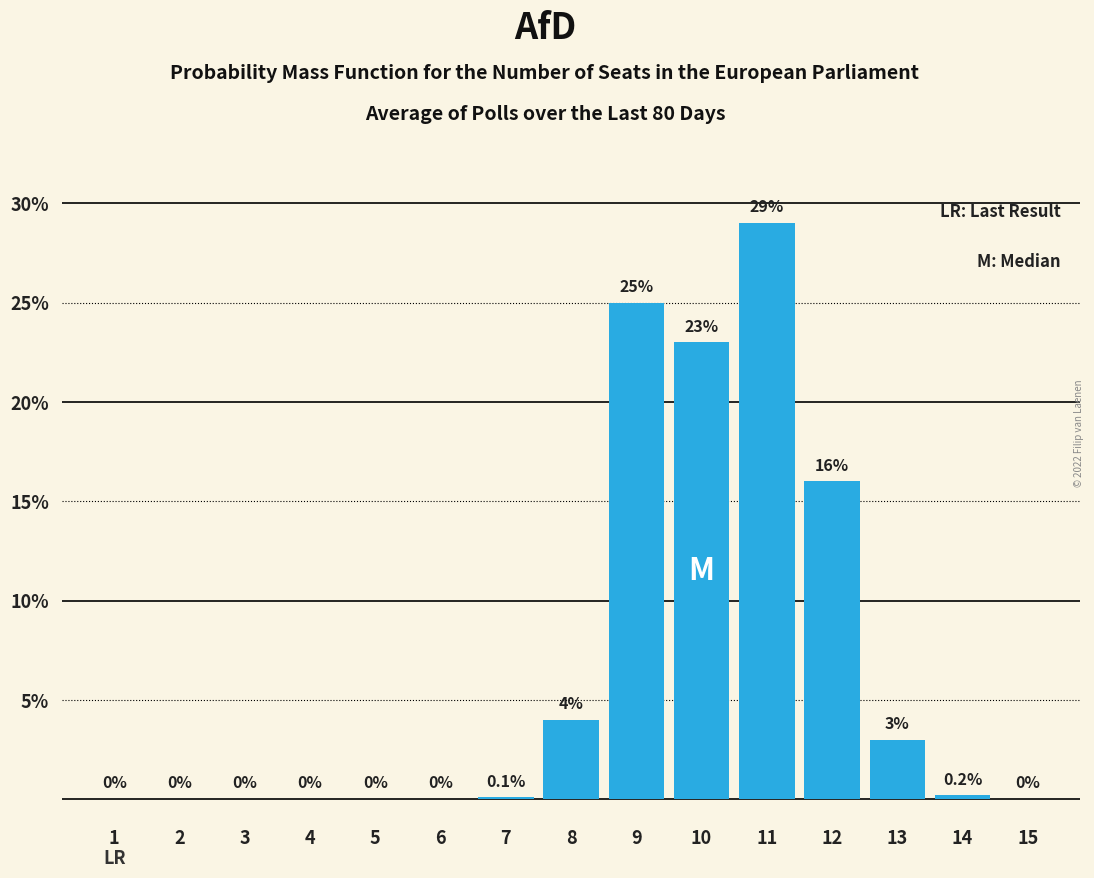

Reading right to left, what are all the values shown in this chart?

15=0.0	14=0.2	13=3.0	12=16.0	11=29.0	10=23.0	9=25.0	8=4.0	7=0.1	6=0.0	5=0.0	4=0.0	3=0.0	2=0.0	1=0.0